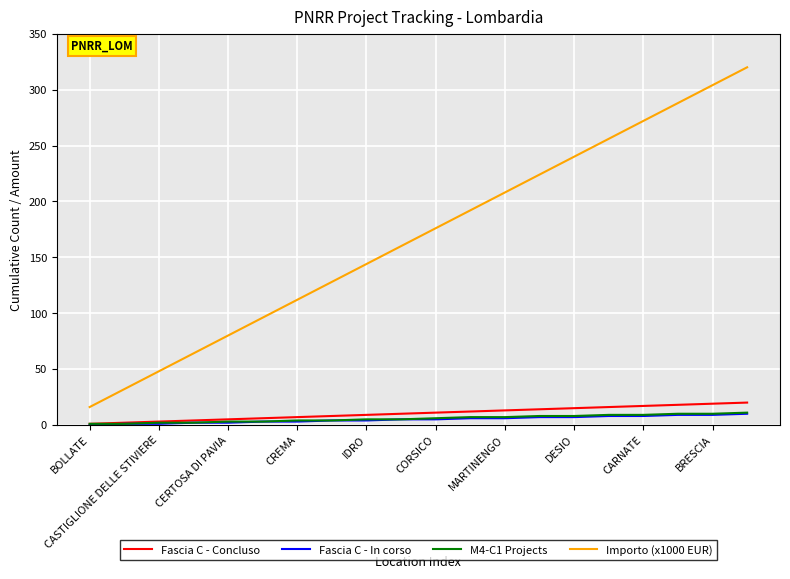

What are all the series names shown in the legend?

Fascia C - Concluso, Fascia C - In corso, M4-C1 Projects, Importo (x1000 EUR)